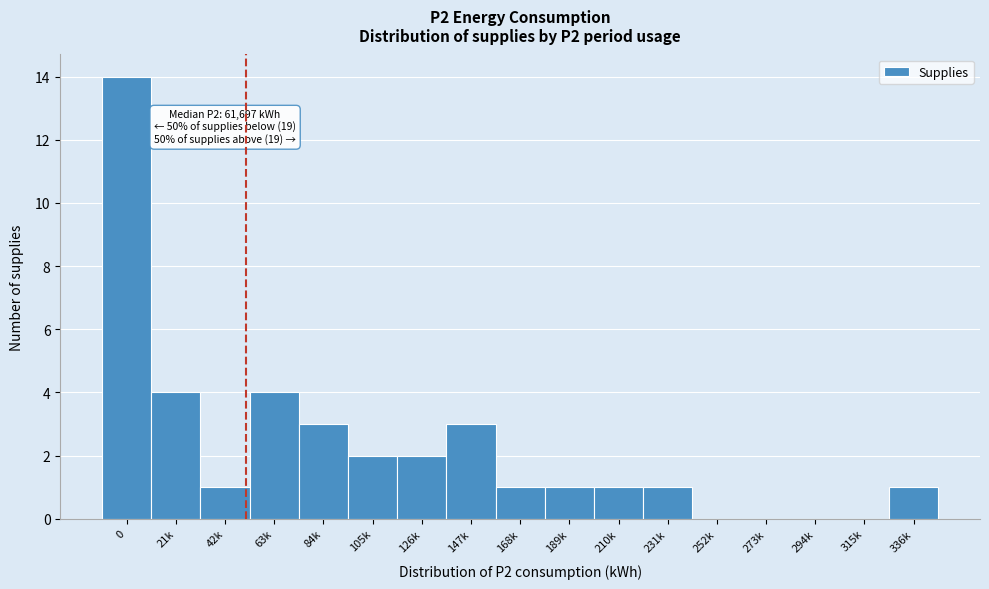

Reading left to right, transcribe all the data shown in this chart.

0=14	21k=4	42k=1	63k=4	84k=3	105k=2	126k=2	147k=3	168k=1	189k=1	210k=1	231k=1	252k=0	273k=0	294k=0	315k=0	336k=1